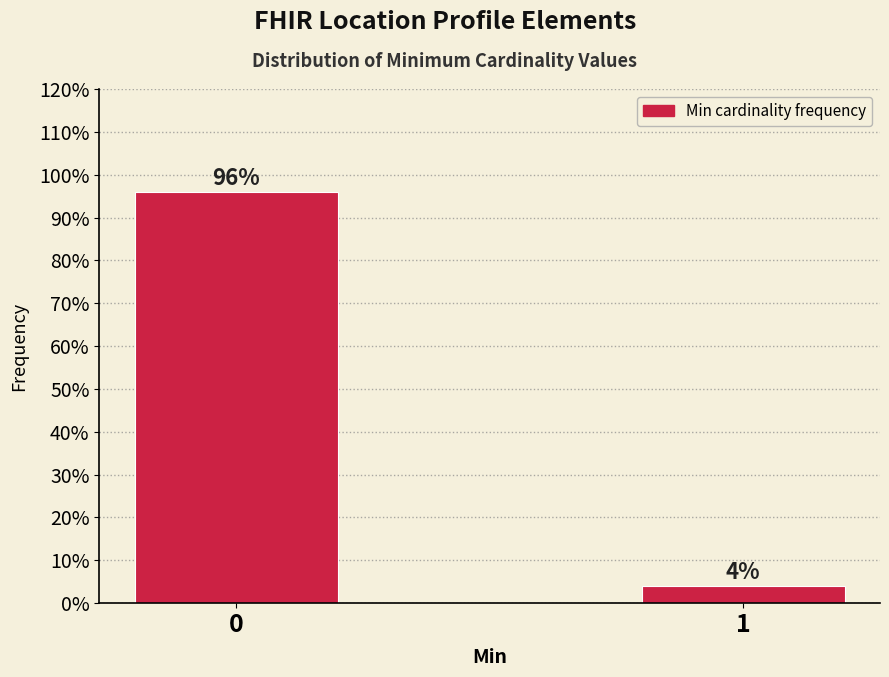

Reading right to left, list all the values displayed in this chart.

1=4	0=96